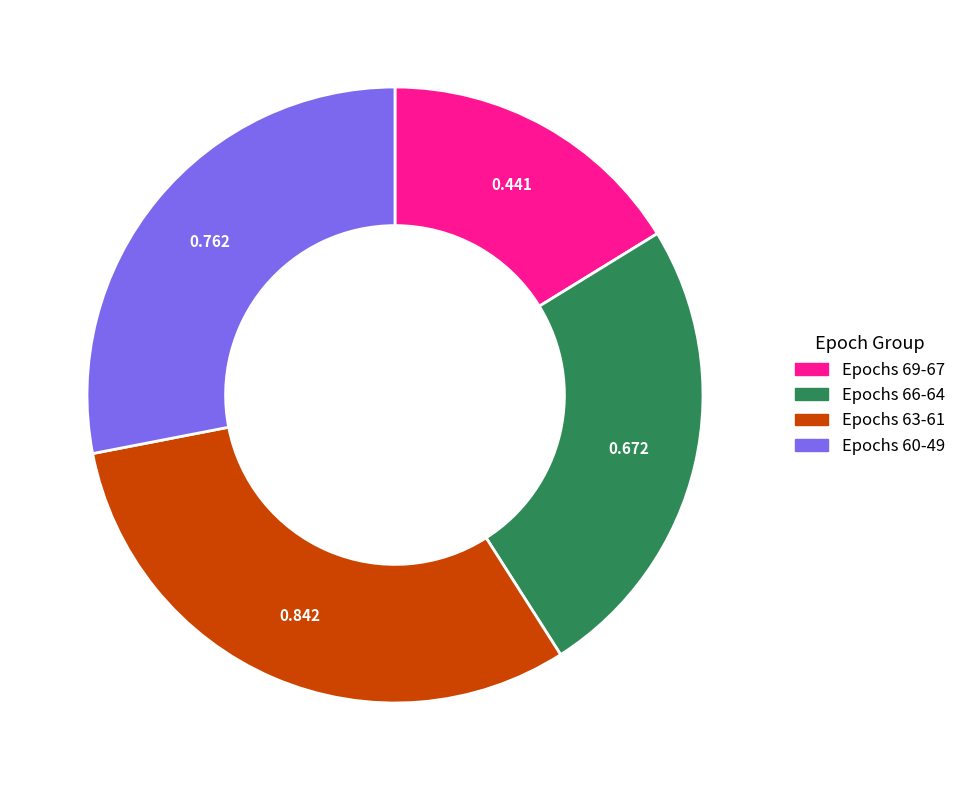

Does any single category account for the majority?

No